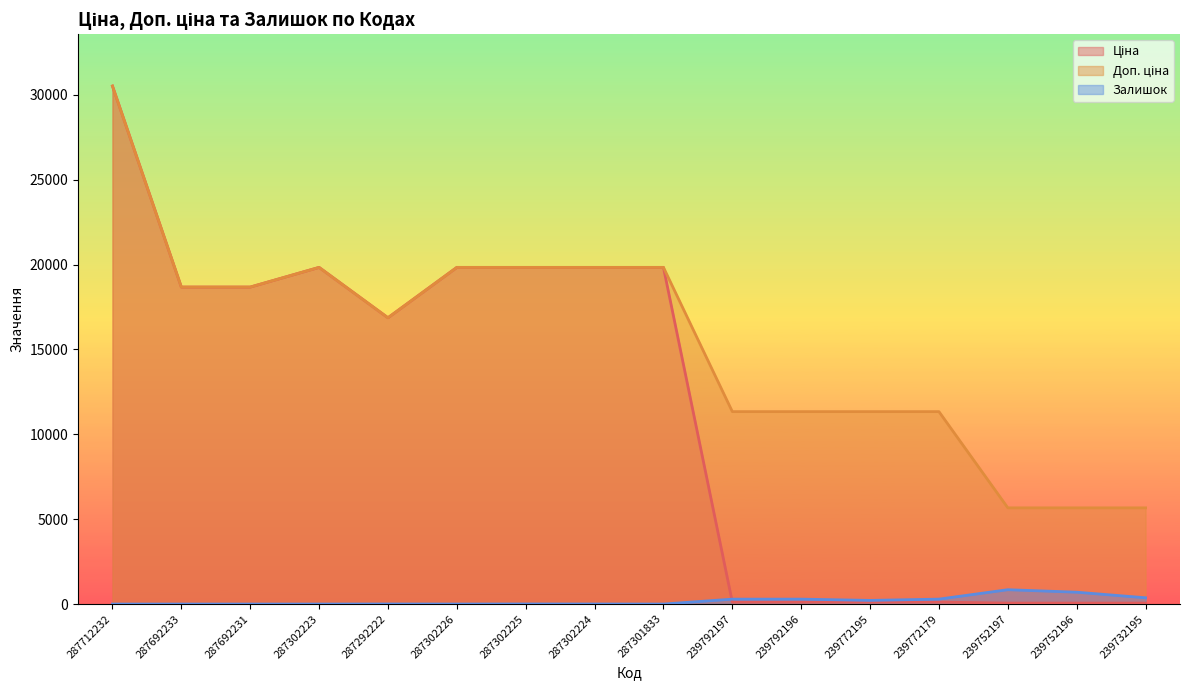

What is the label of the 15th point from the right?

287692233